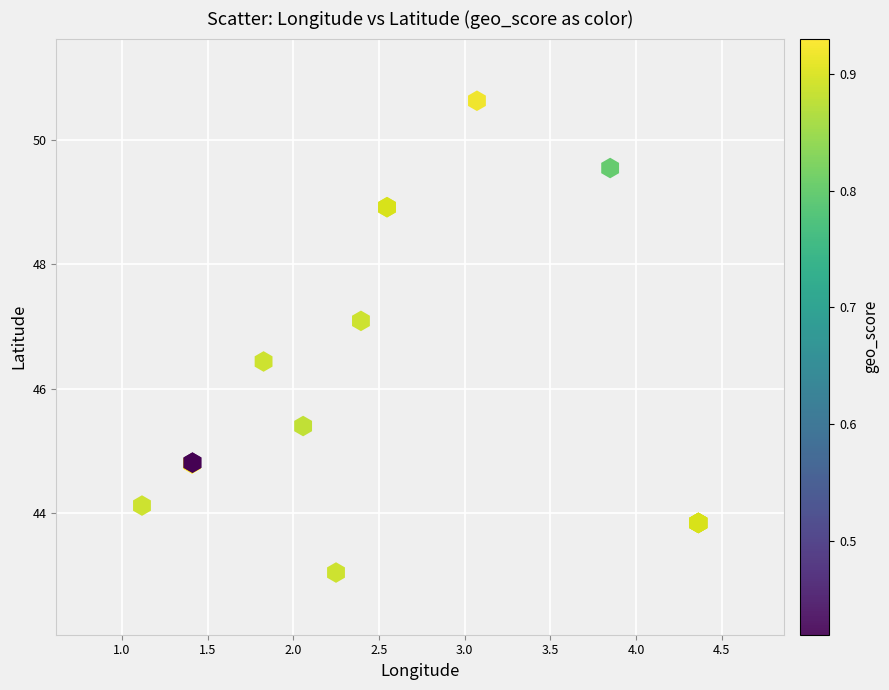

What Y value in the scatter plot is closest to 46?

46.4